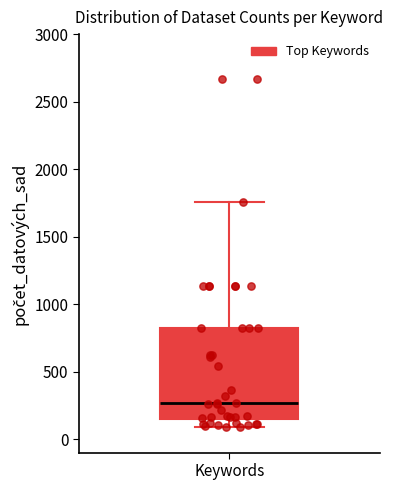

Read this box plot against the y-axis: the position of the median line, the range covered by the box, and the ends of both whiskers. The values are not printed on the chart, so give them approximately, as read against the axis.

median 250, box 150 to 850, whiskers 100 to 1750